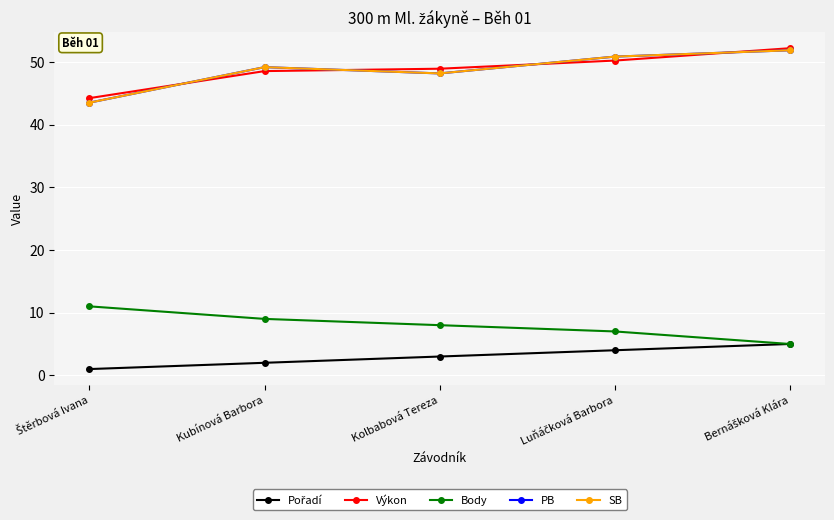

At how many categories does at least one series exceed 6?

5